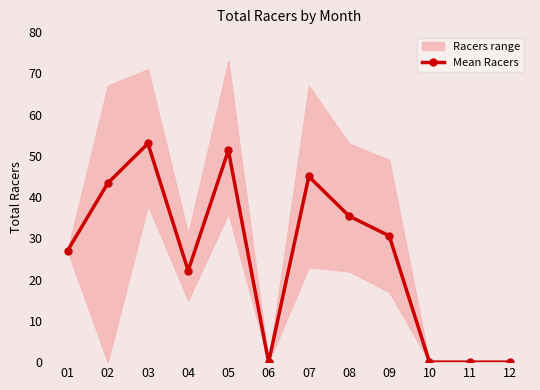

How many data points in Mean Racers are above 30?

6